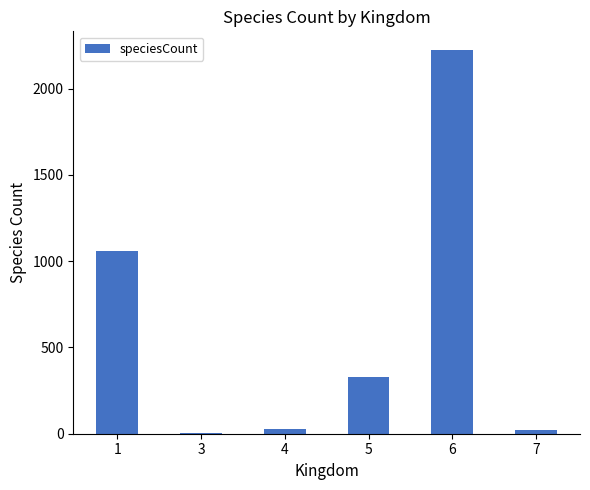

What is the maximum value shown in the chart?

2221